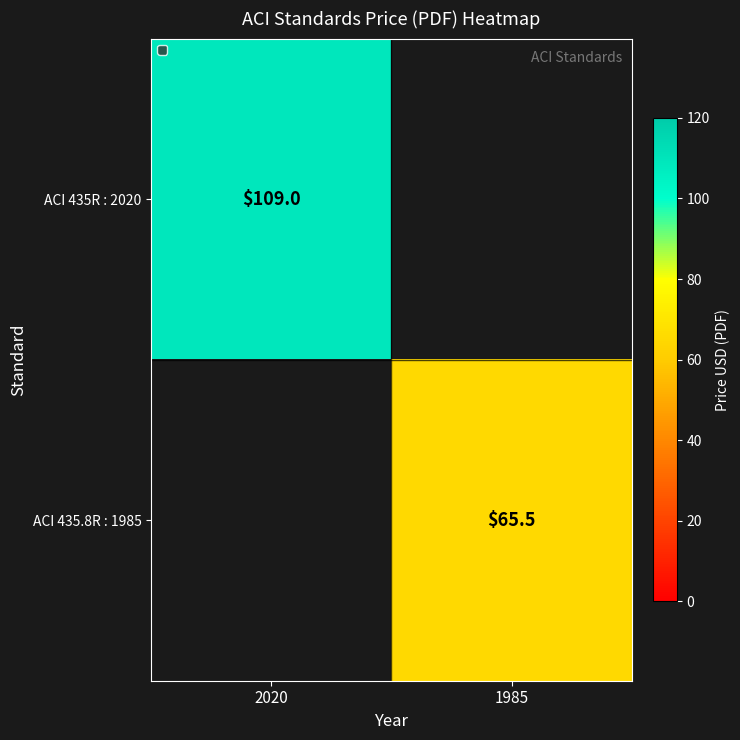

The value of ACI 435.8R : 1985 at 1985 is 65.5. True or false?

True